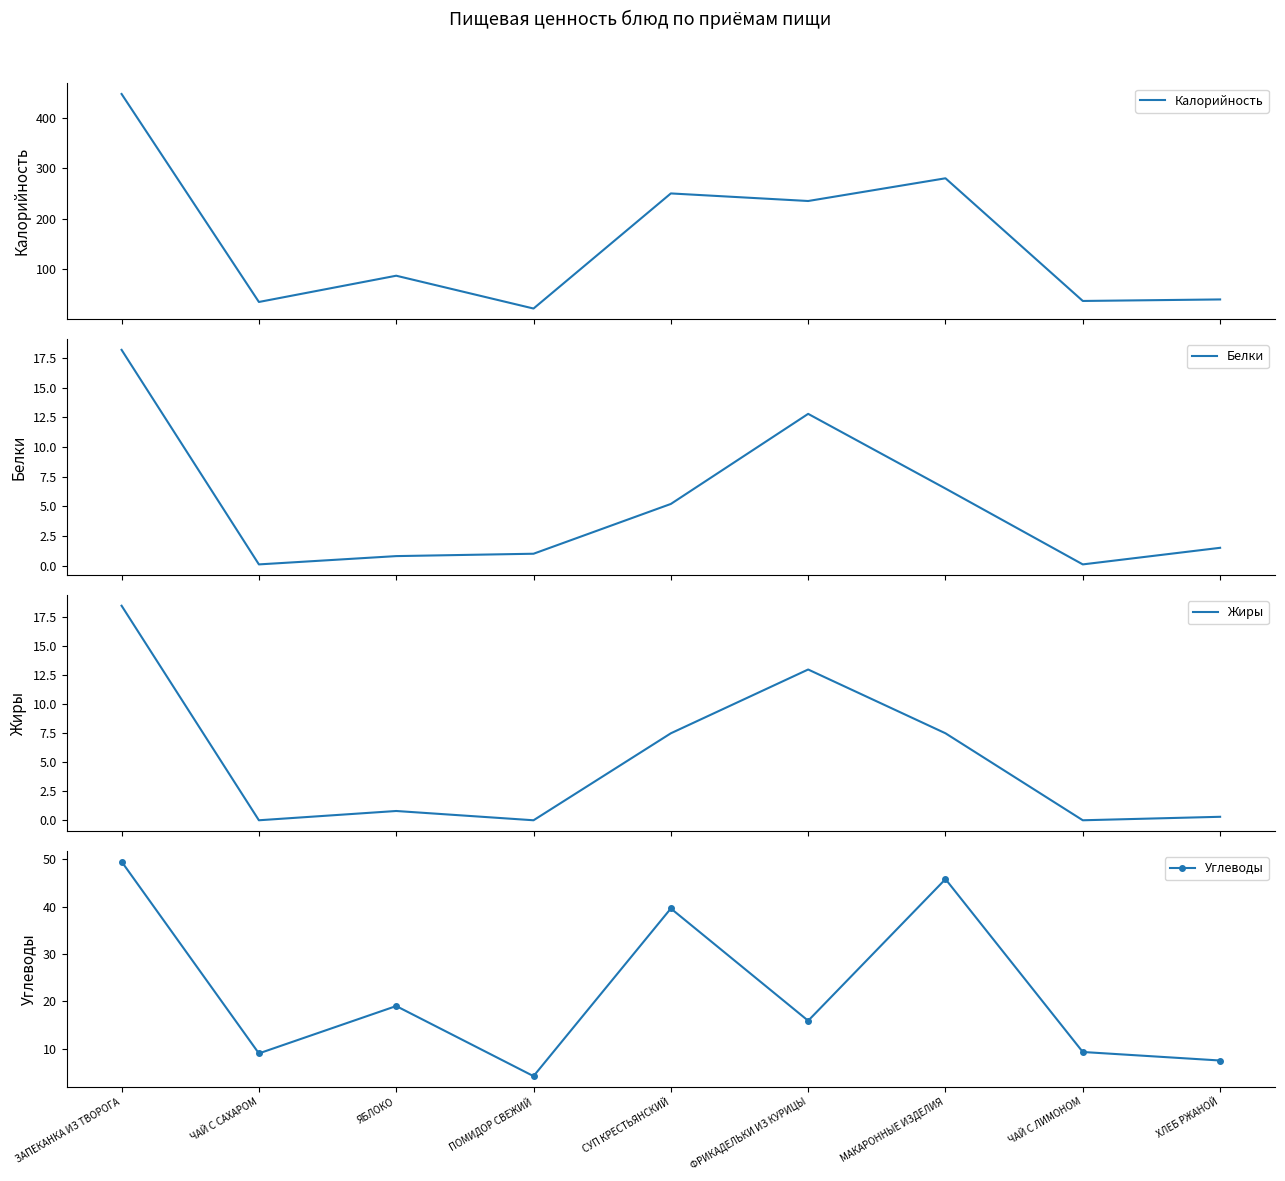

How many interior local peaks does the Жиры series have?

2